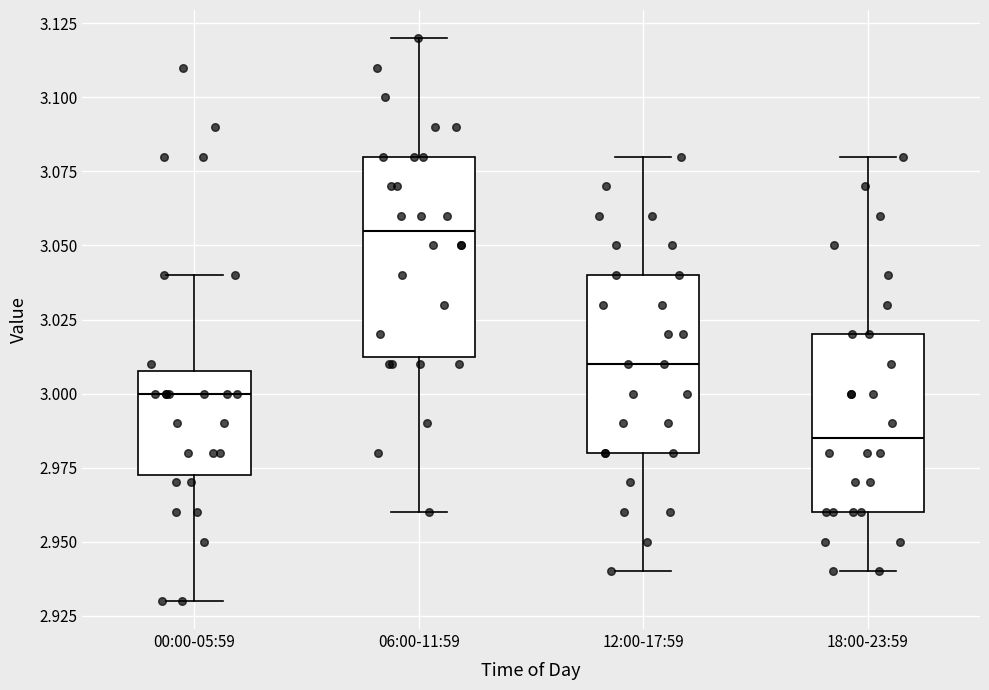

Which box has the lowest median line?

18:00-23:59